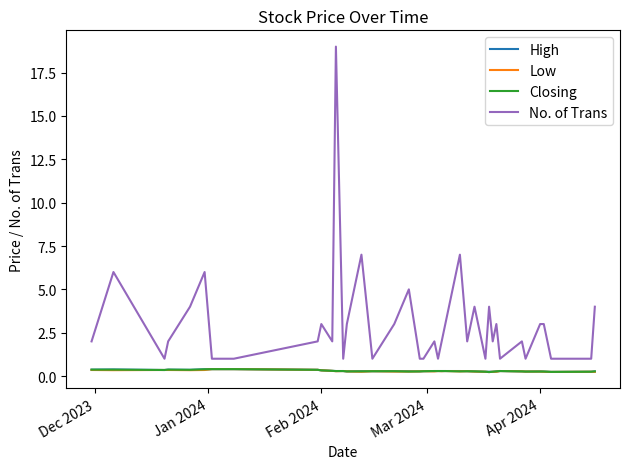

Which series has the largest range (max minus min)?

No. of Trans